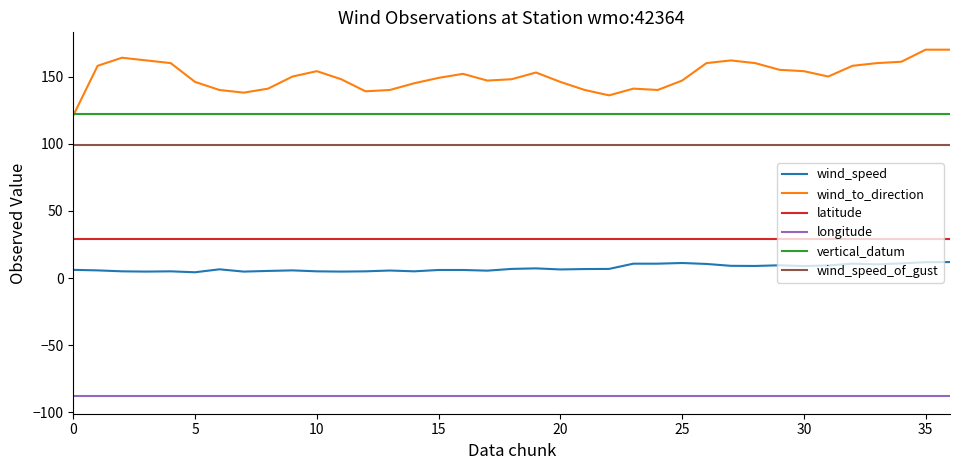

What is the lowest value of the latitude series?

29.1